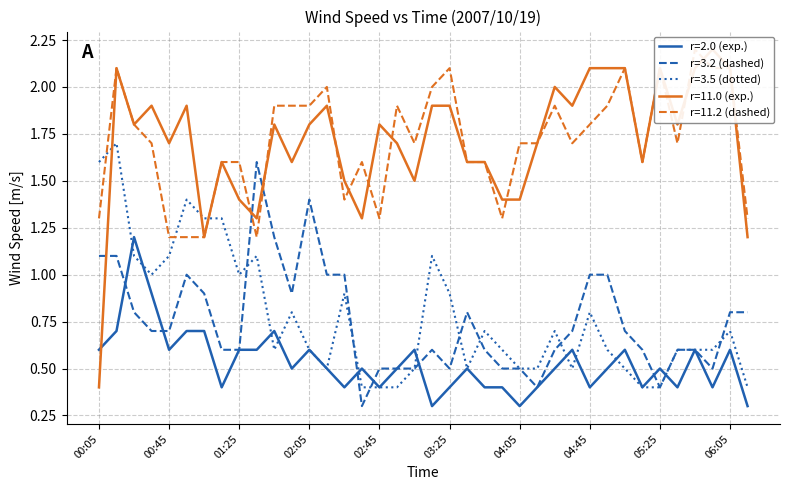

After their last crossing, which series has the higher values: 11.011 or 3.182?

11.011